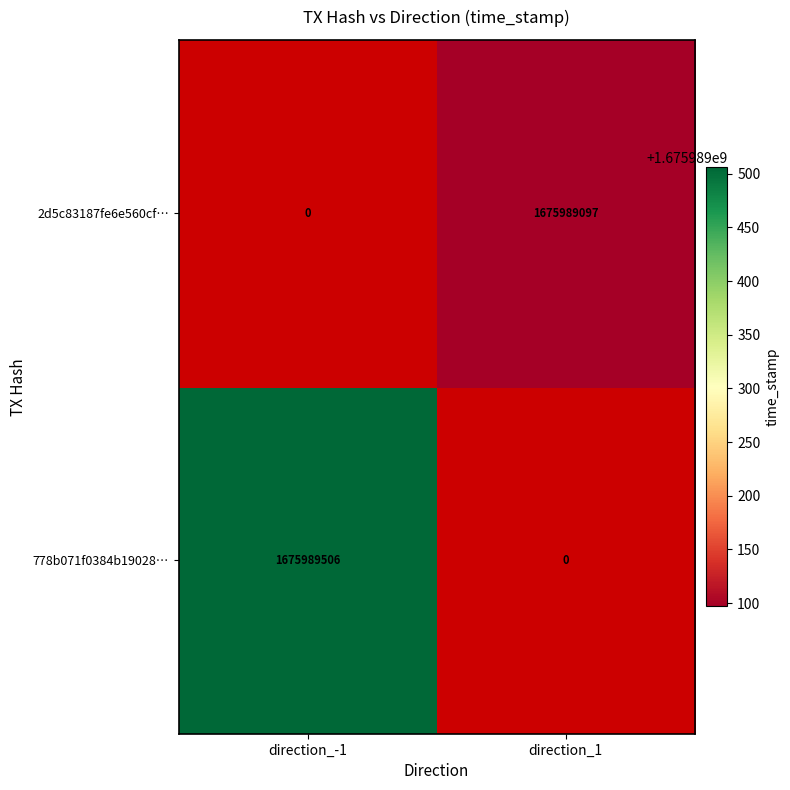

Between direction_-1 and direction_1, which series saw the biggest shift?

778b071f0384b19028…